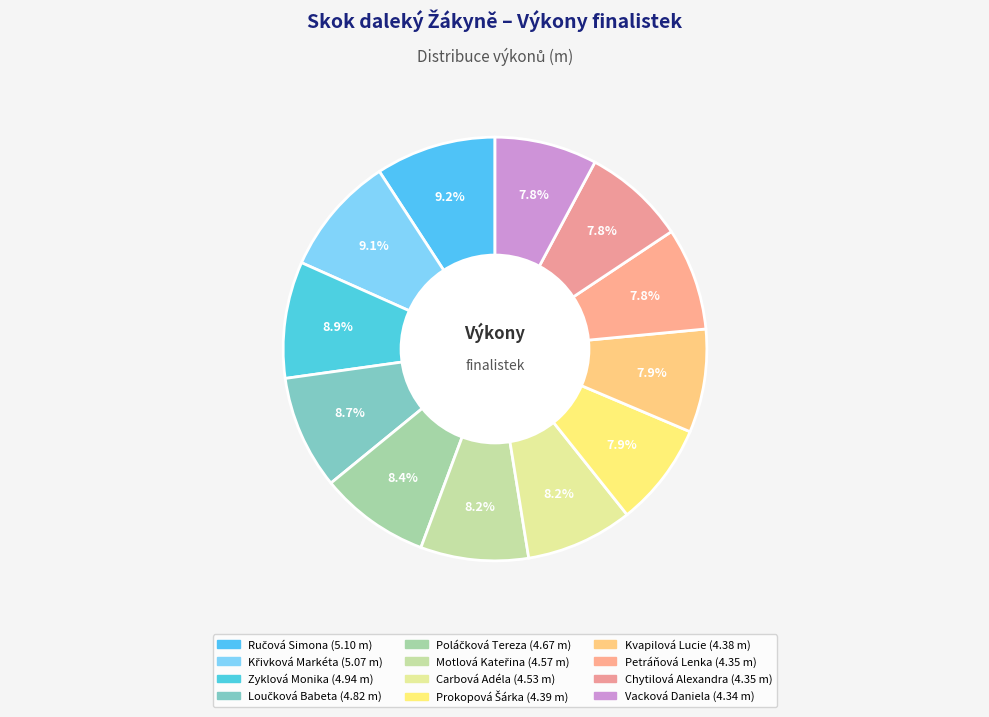

To the nearest percent, what percentage of the pie is Křivková Markéta?

9%